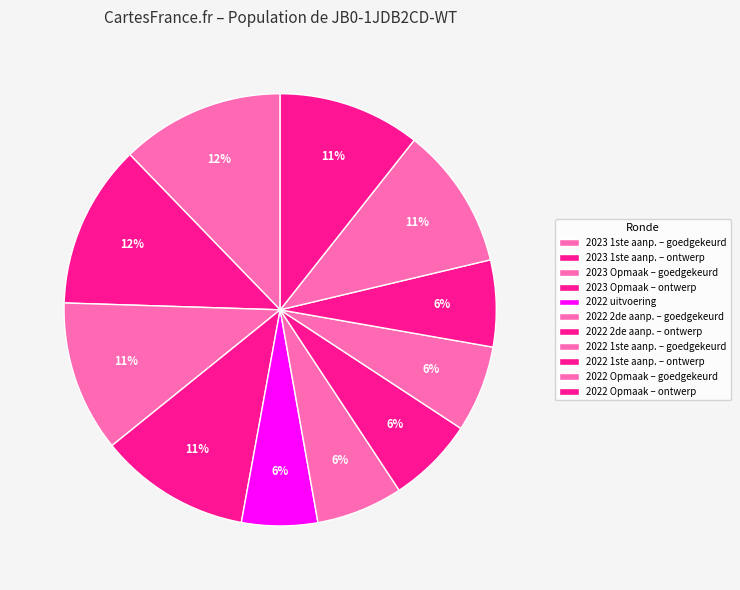

How many slices are in this pie chart?

11